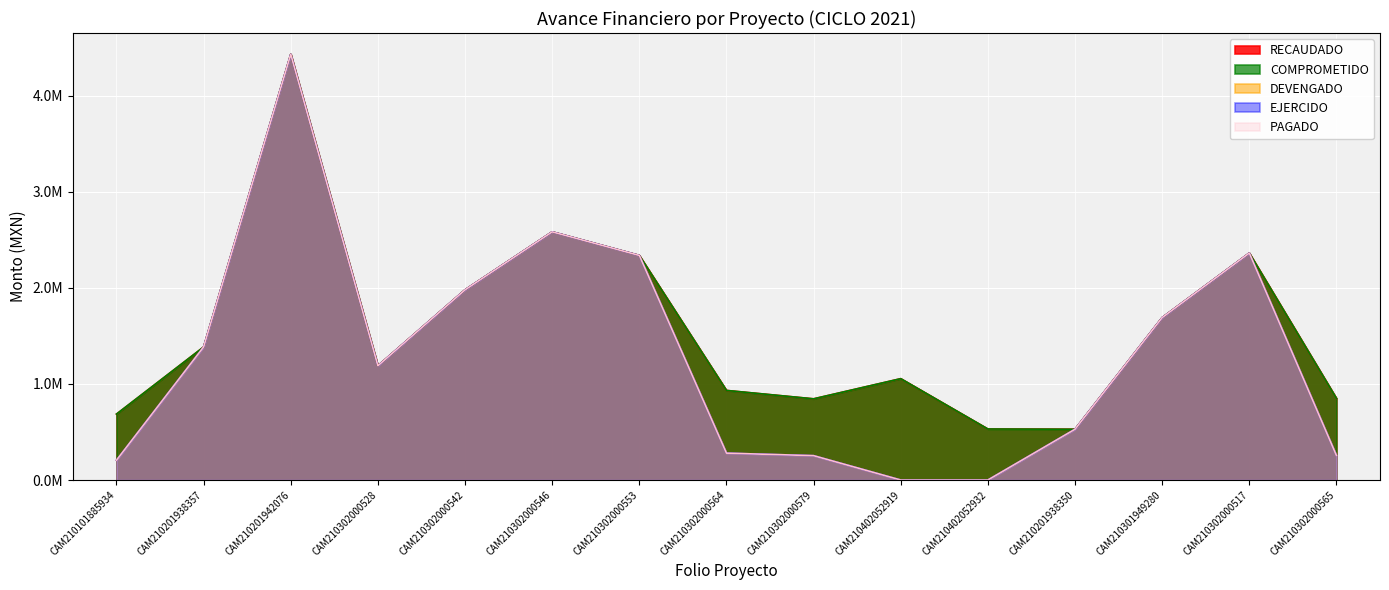

What are all the series names shown in the legend?

RECAUDADO, COMPROMETIDO, DEVENGADO, EJERCIDO, PAGADO